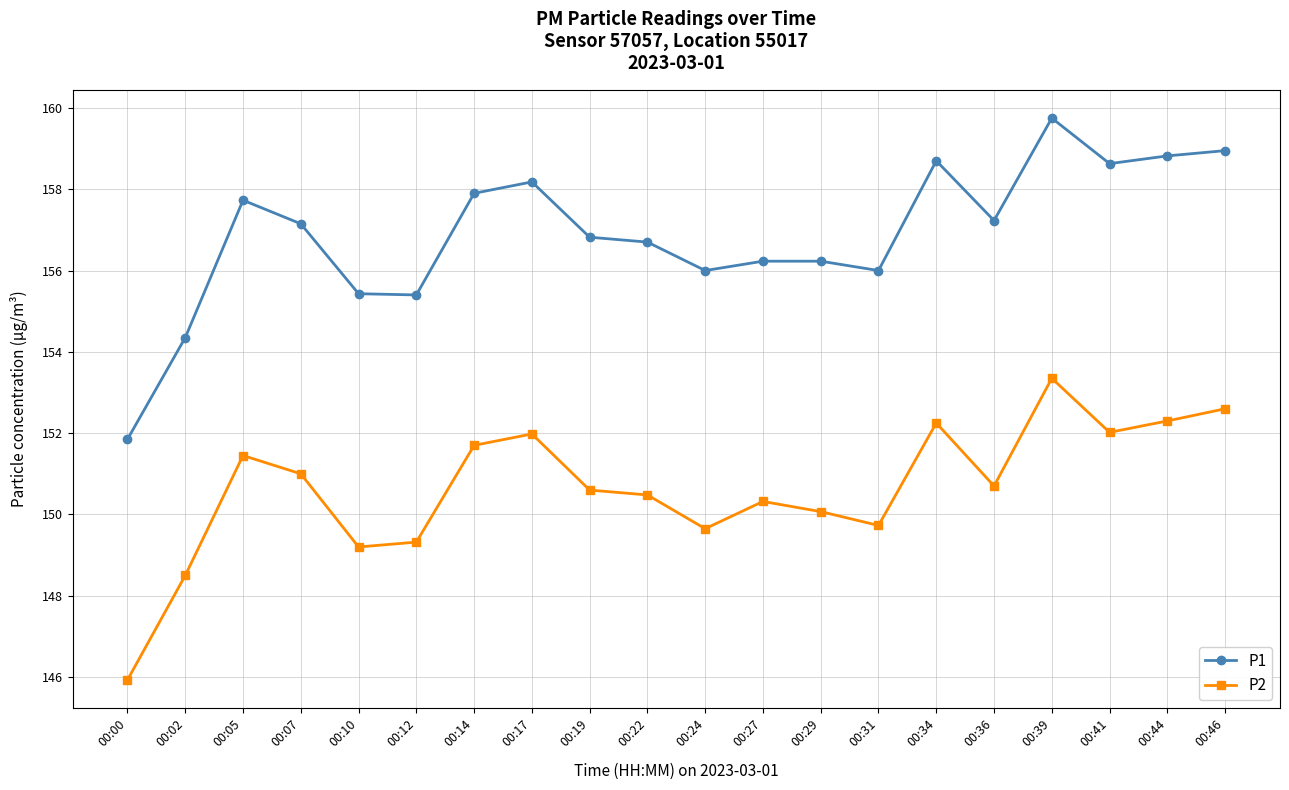

At which category does the chart reach its peak across all series?

00:39